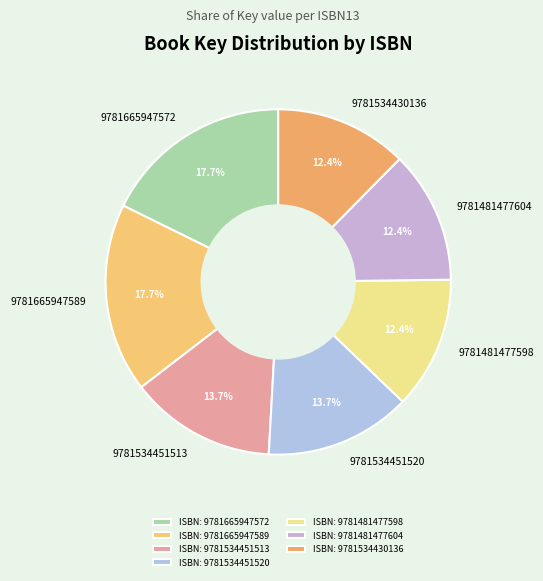

Count the number of slices in the pie.

7